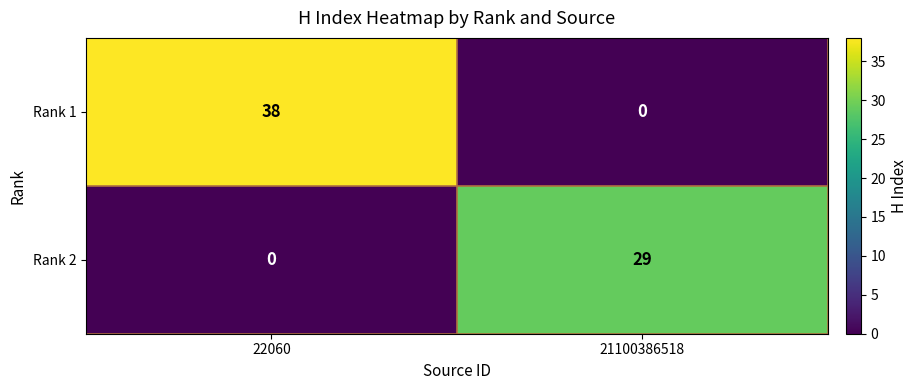

At 21100386518, list the series in order from largest to smallest.

Rank 2, Rank 1